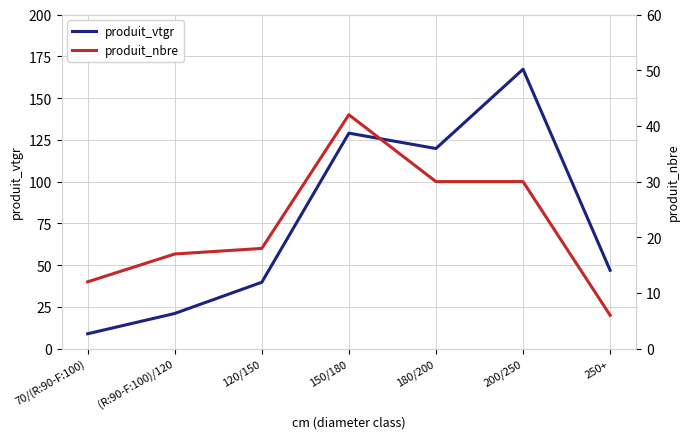

Reading right to left, extract all data points from this chart.

produit_vtgr: 250+=46.9	200/250=167.2	180/200=119.8	150/180=129.0	120/150=39.7	(R:90-F:100)/120=21.1	70/(R:90-F:100)=8.9
produit_nbre: 250+=6.0	200/250=30.0	180/200=30.0	150/180=42.0	120/150=18.0	(R:90-F:100)/120=17.0	70/(R:90-F:100)=12.0